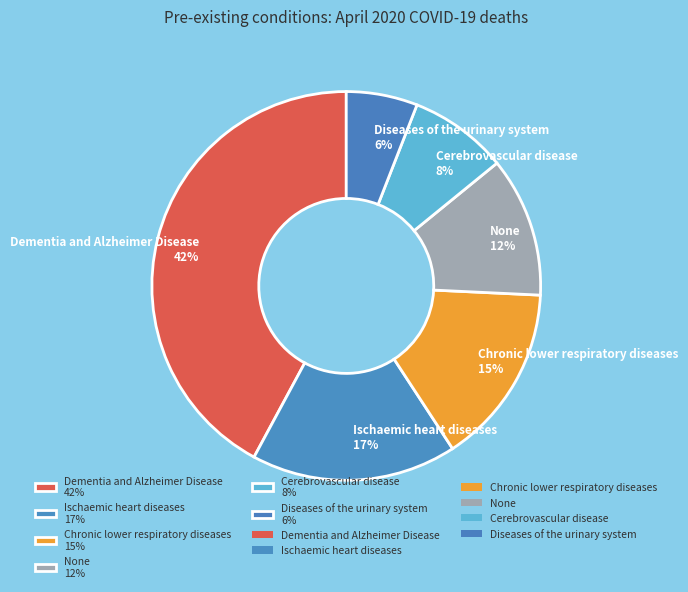

True or false: Ischaemic heart diseases accounts for 17% of the total.

True